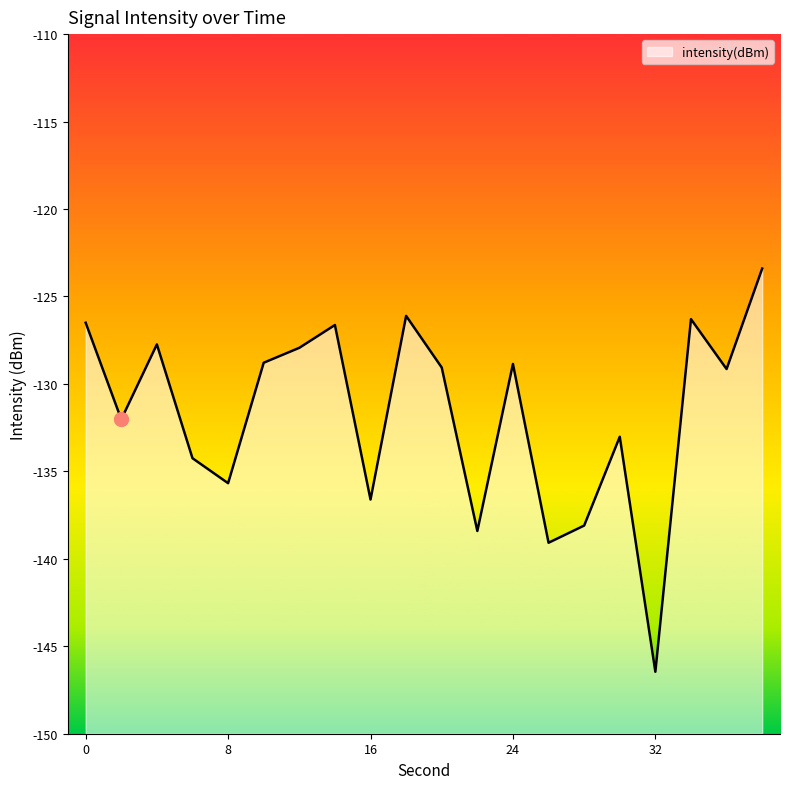

Reading left to right, transcribe all the data shown in this chart.

0=-126.5	2=-132.0	4=-127.7	6=-134.2	8=-135.7	10=-128.8	12=-127.9	14=-126.6	16=-136.6	18=-126.1	20=-129.1	22=-138.4	24=-128.9	26=-139.1	28=-138.1	30=-133.0	32=-146.5	34=-126.3	36=-129.1	38=-123.4